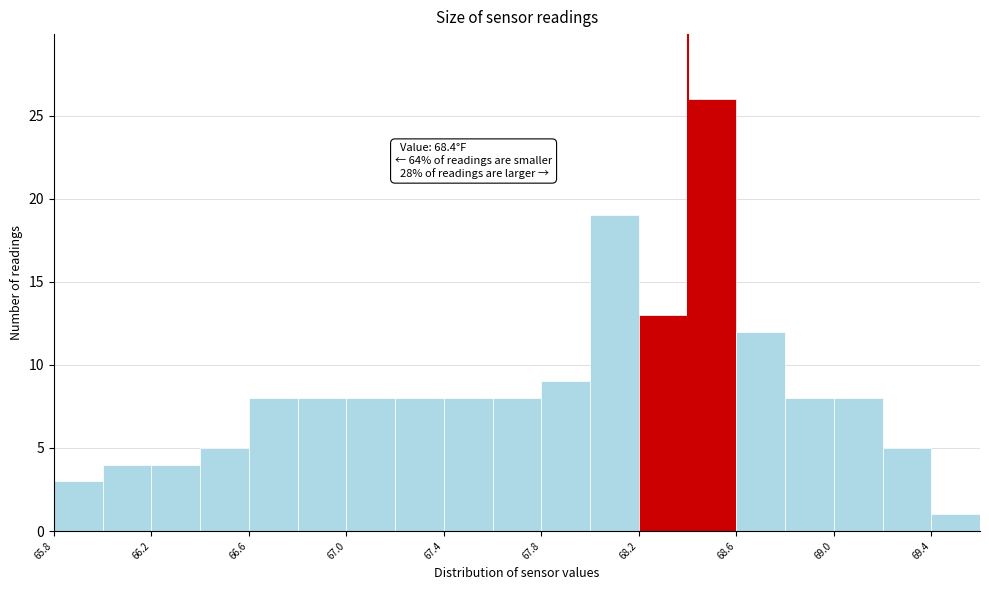

Which range on the x-axis has the tallest bar?

68.4 to 68.6